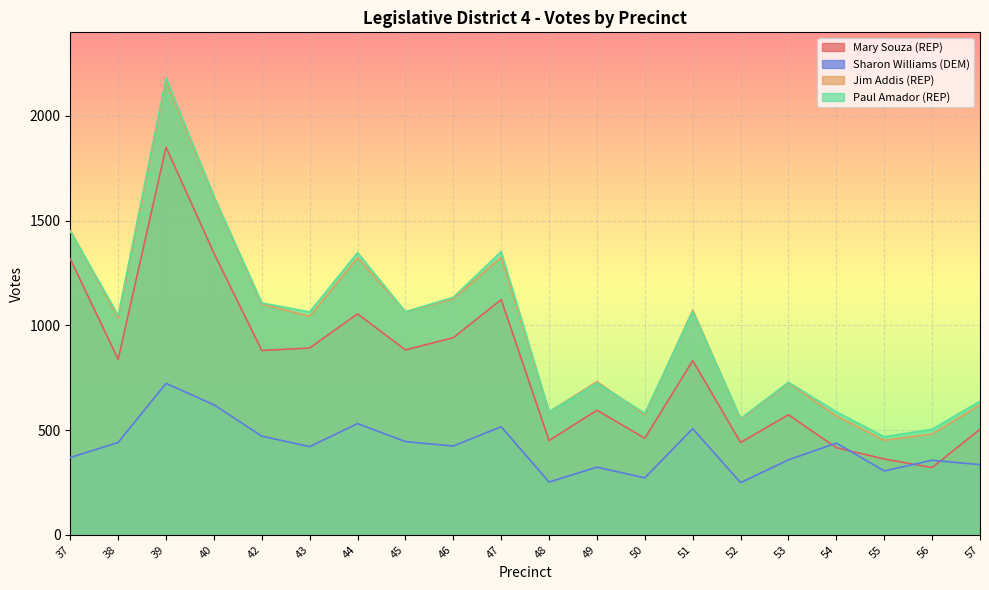

How many values in the Paul Amador (REP) series exceed 1064?

9